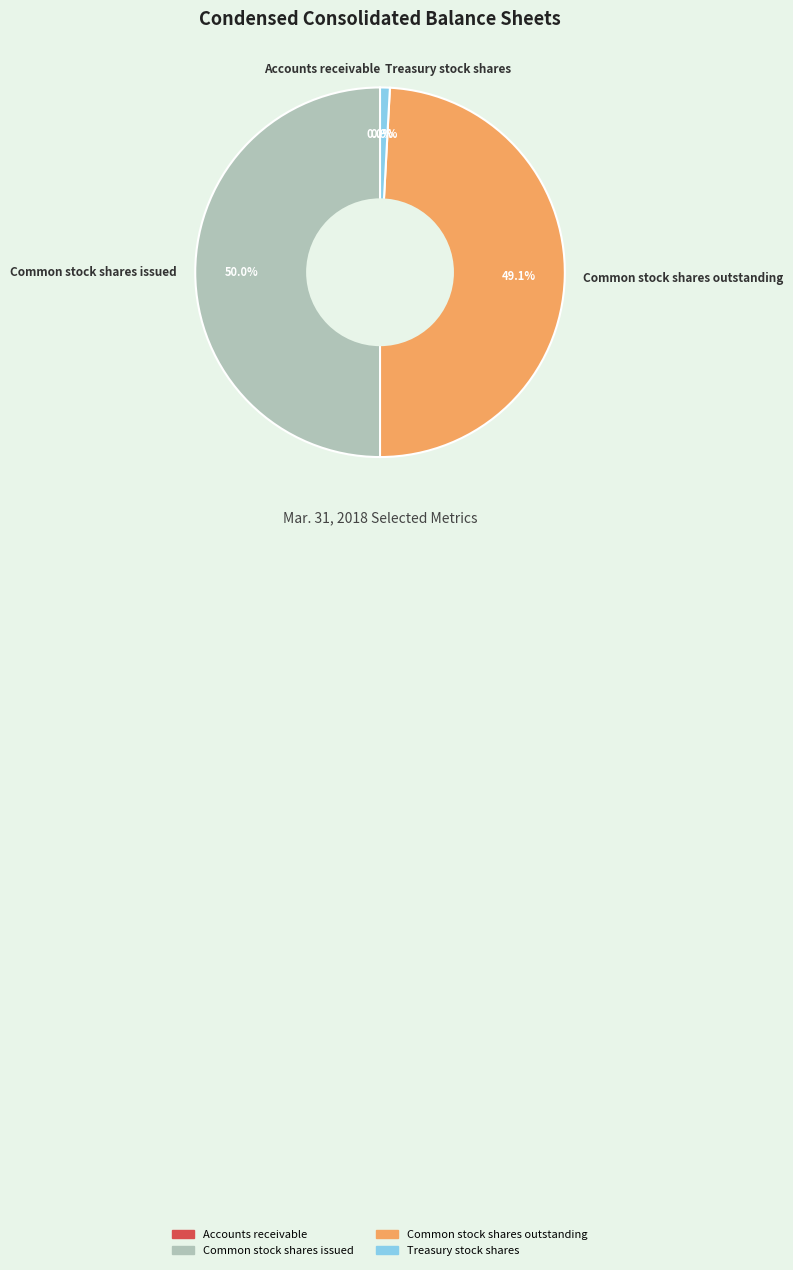

How much of the chart is everything except Common stock shares outstanding?

50.9%